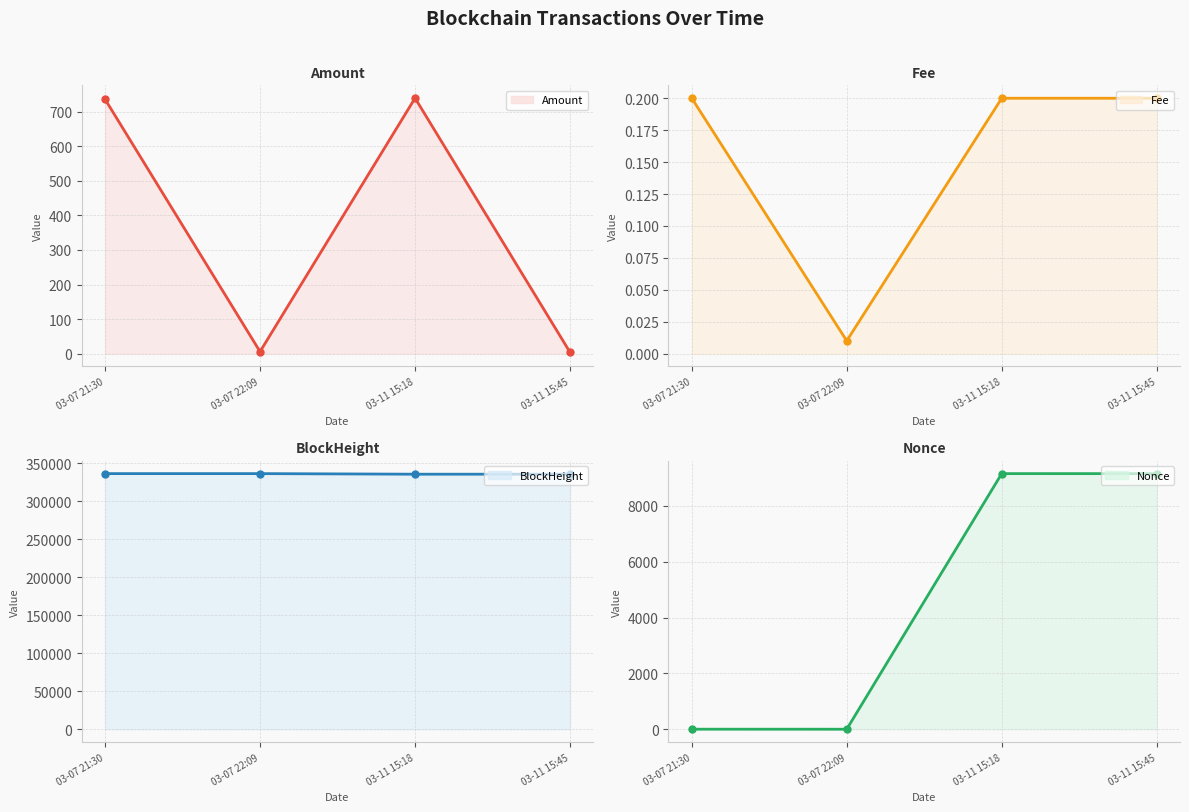

What is the label of the 3rd point from the left?

03-11 15:18